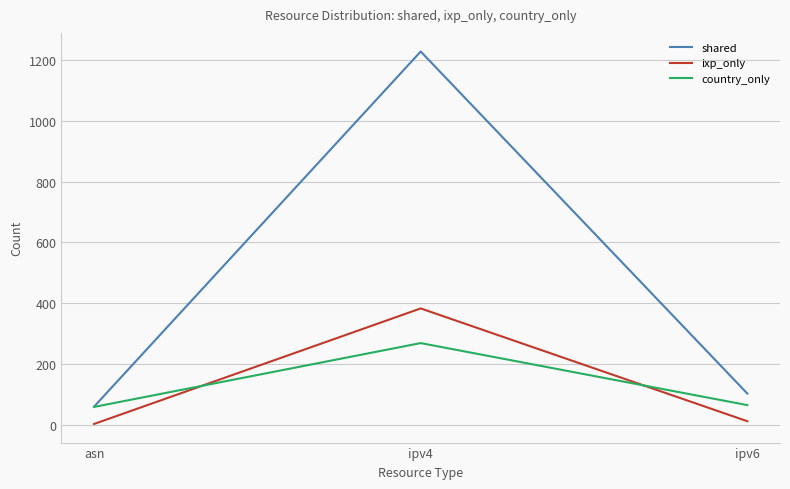

Between ipv4 and ipv6, which series saw the biggest shift?

shared